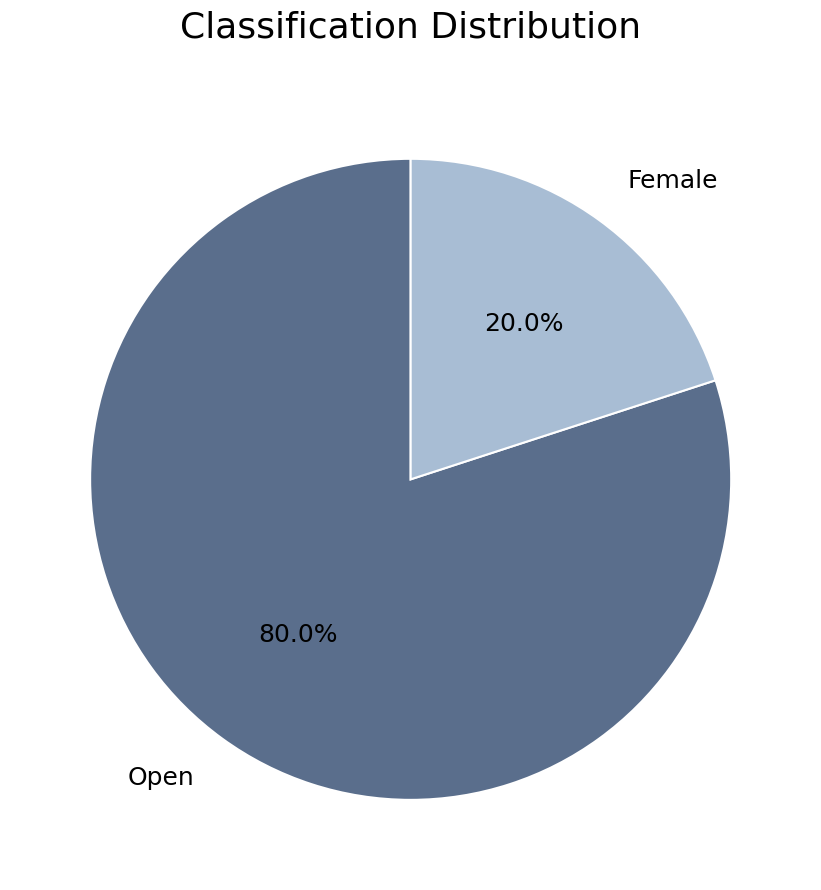

Which has a higher value, Open or Female?

Open